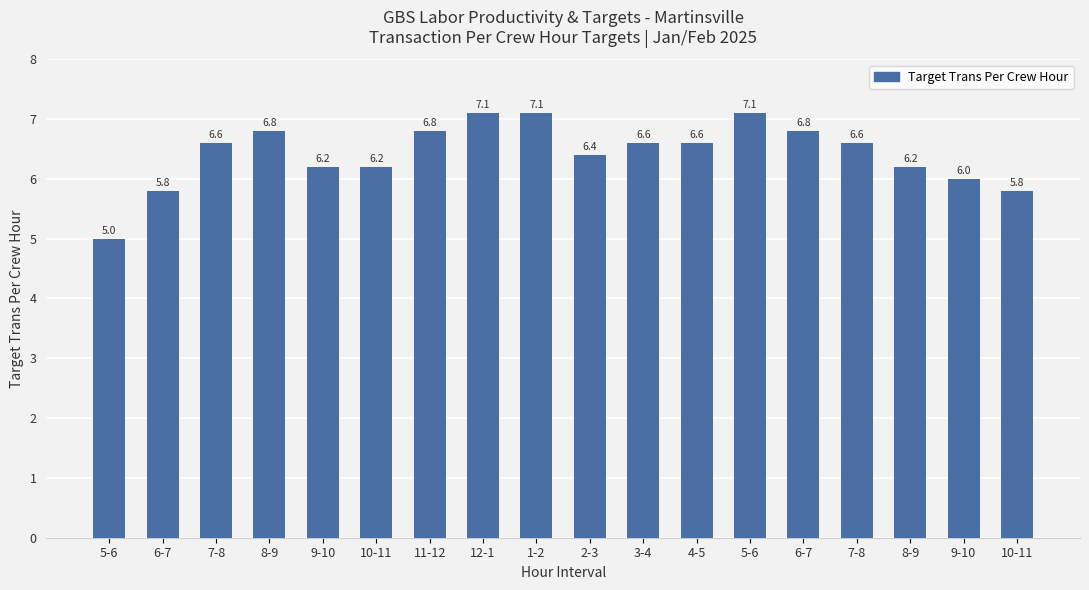

Approximately how many times larger is the value at 7-8 compared to 10-11?

1.1